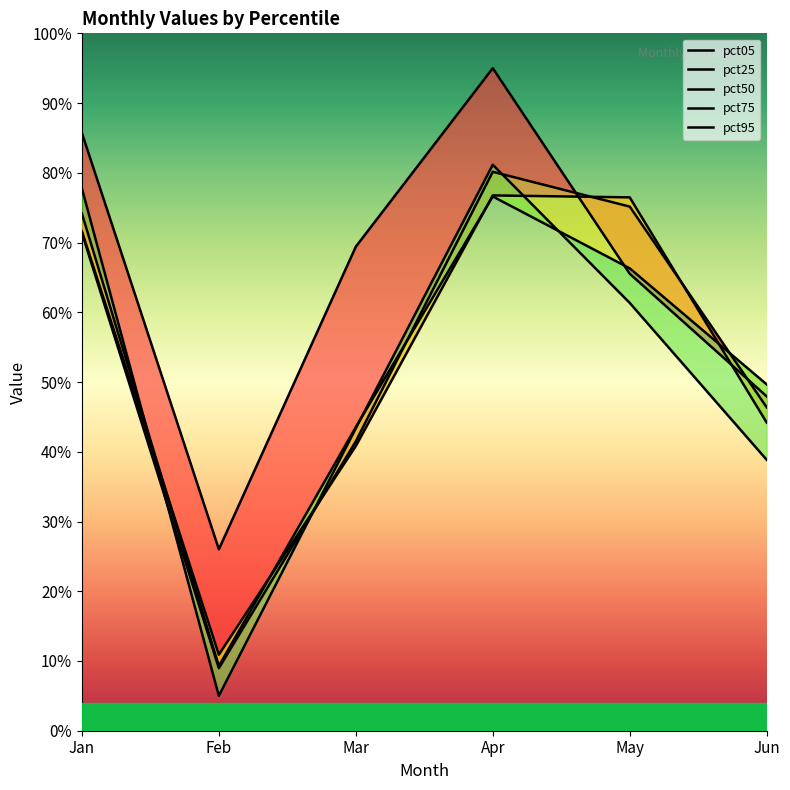

What is the difference between the maximum and minimum values in the pct25 series?

0.7